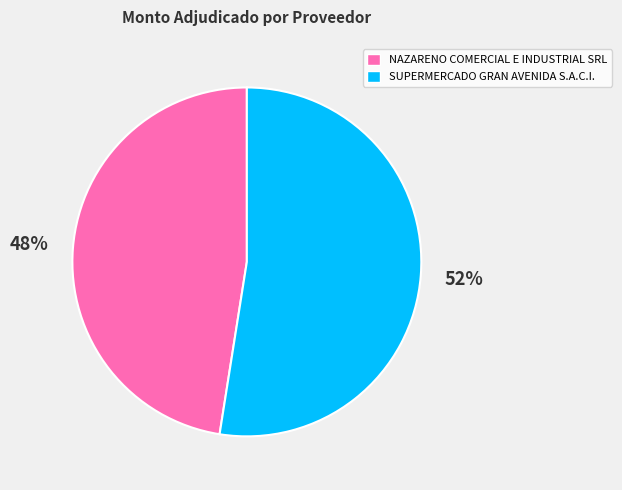

The SUPERMERCADO GRAN AVENIDA S.A.C.I. slice represents 52% of the pie. True or false?

True